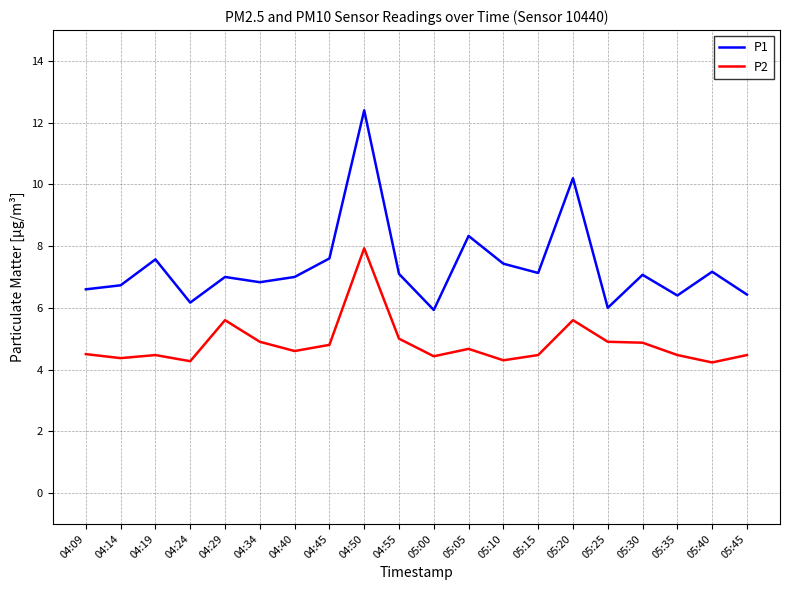

Rank the series at 04:24 from lowest to highest value.

P2, P1